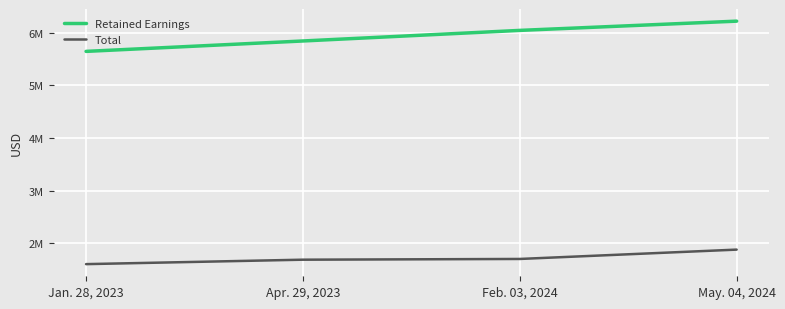

Between Jan. 28, 2023 and Apr. 29, 2023, which series saw the biggest shift?

Retained Earnings